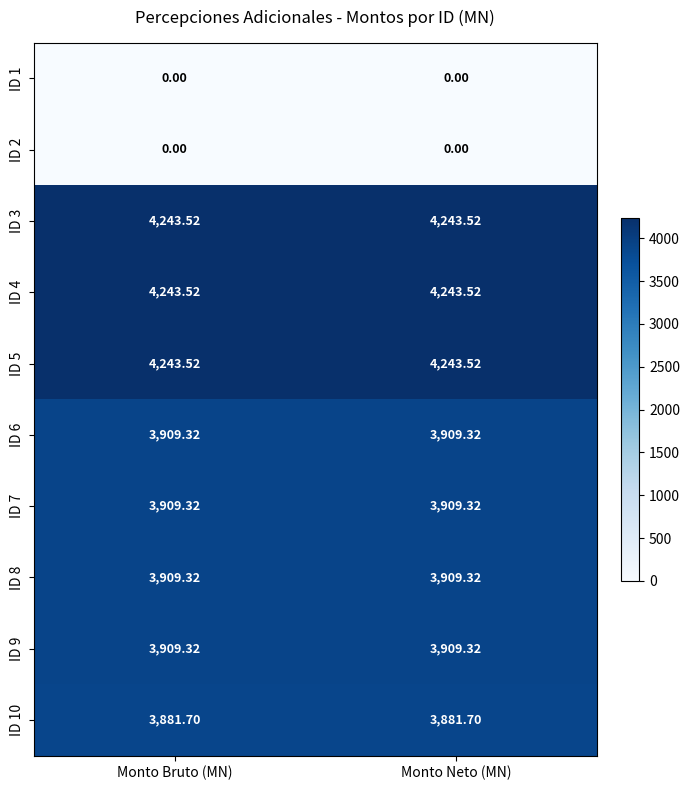

What is the spread (max minus min) of values at Monto Neto (MN)?

4243.5